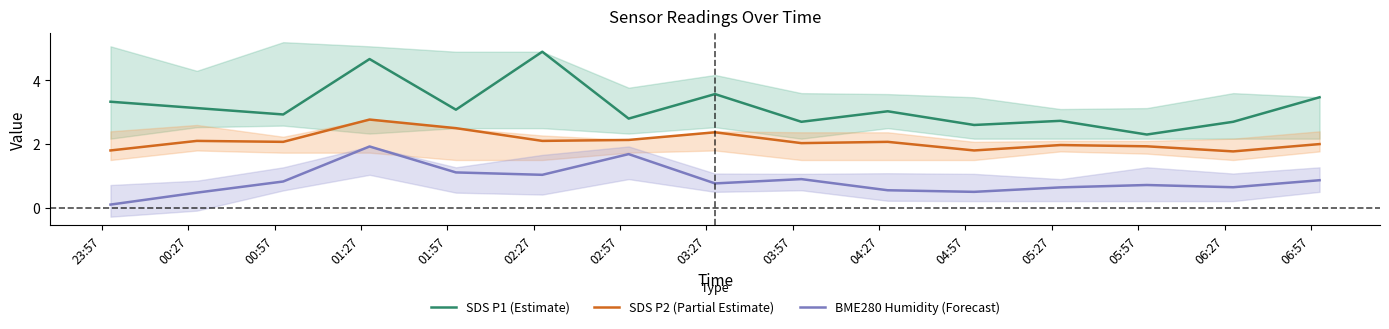

True or false: SDS P2 (Partial Estimate) and SDS P1 (Estimate) intersect in this chart.

False